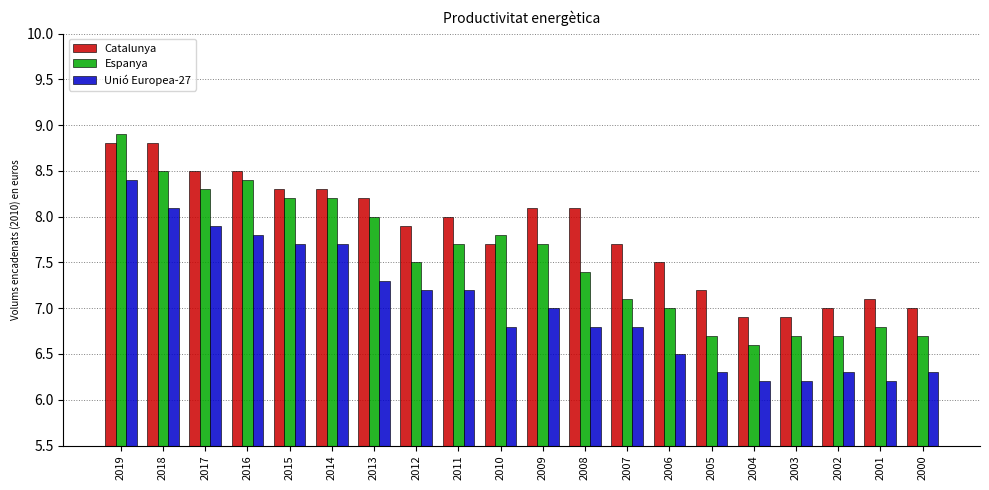

Which series has the largest range (max minus min)?

Espanya